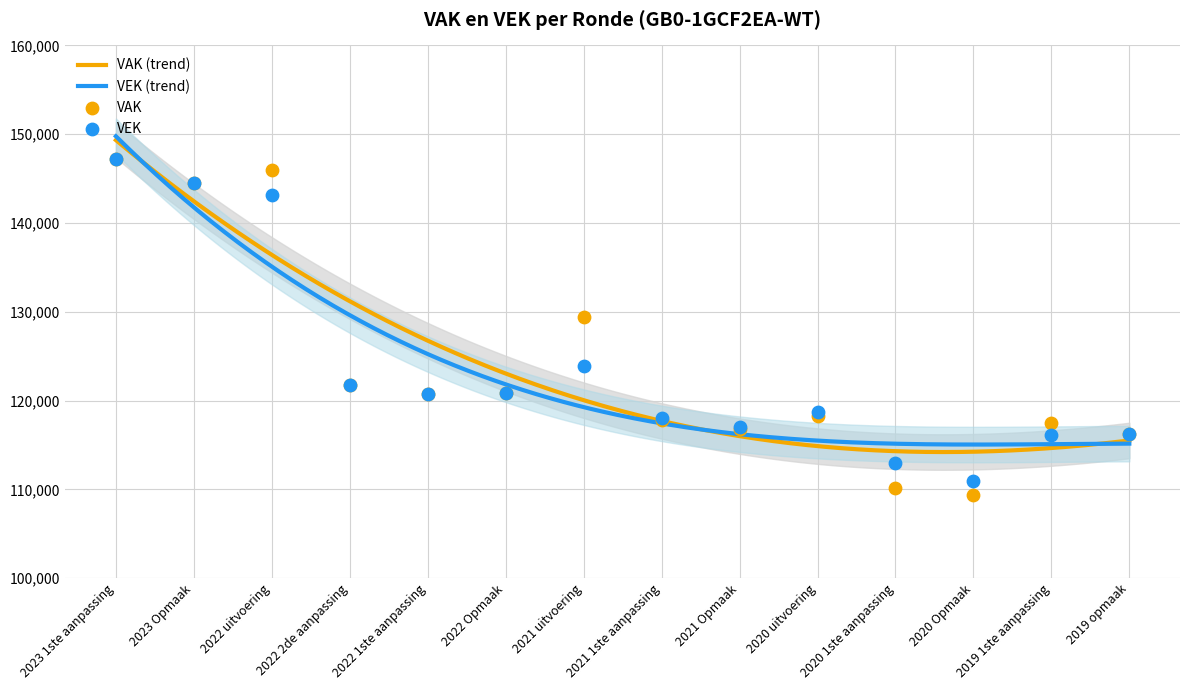

At which category is the sum across all series the highest?

2023 1ste aanpassing